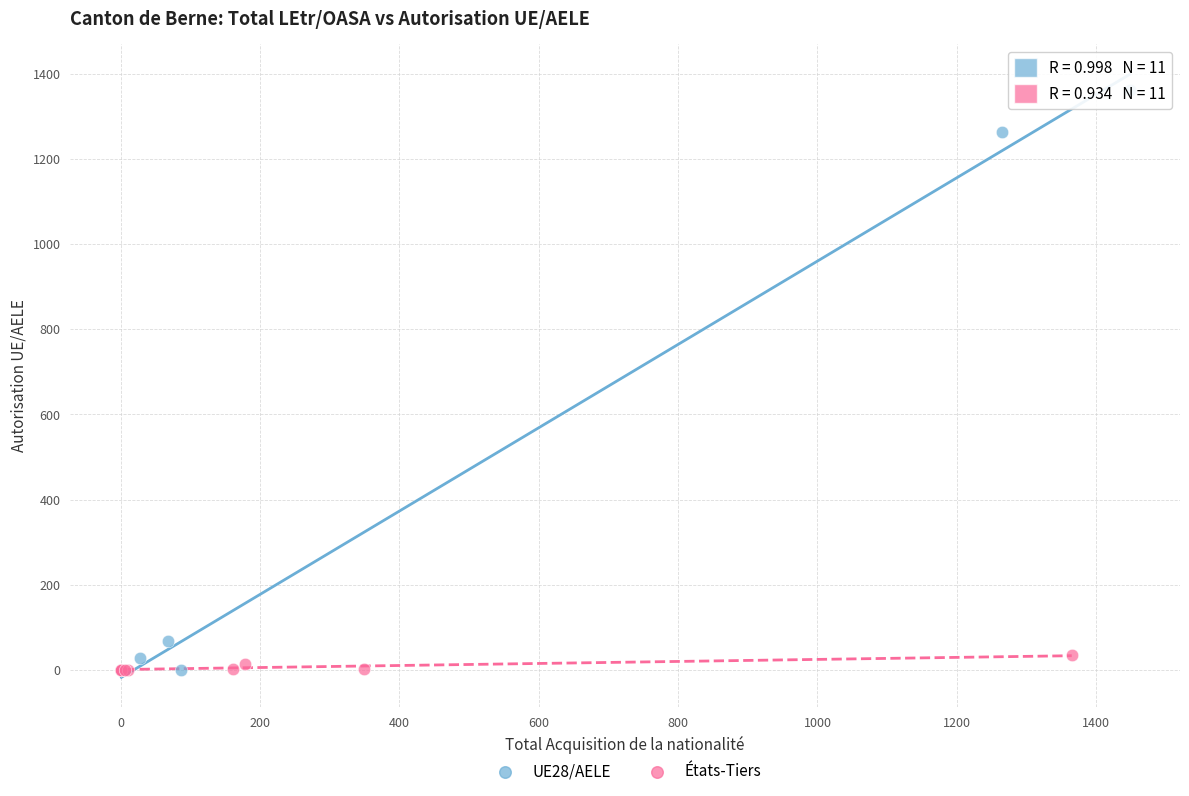

Which series reaches the maximum Y coordinate?

UE28/AELE